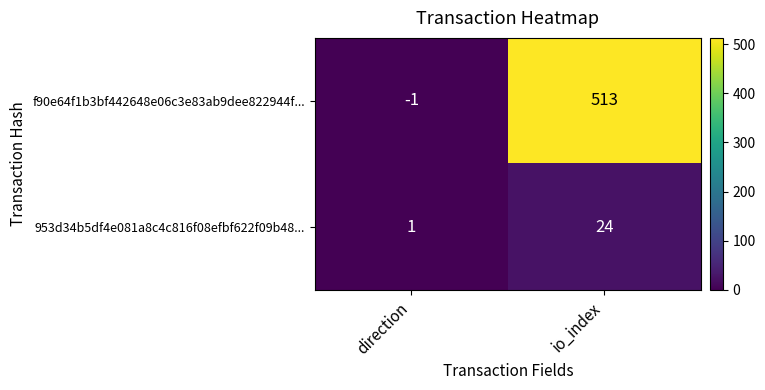

Reading left to right, extract all data points from this chart.

f90e64f1b3bf442648e06c3e83ab9dee822944f...: -1	513
953d34b5df4e081a8c4c816f08efbf622f09b48...: 1	24